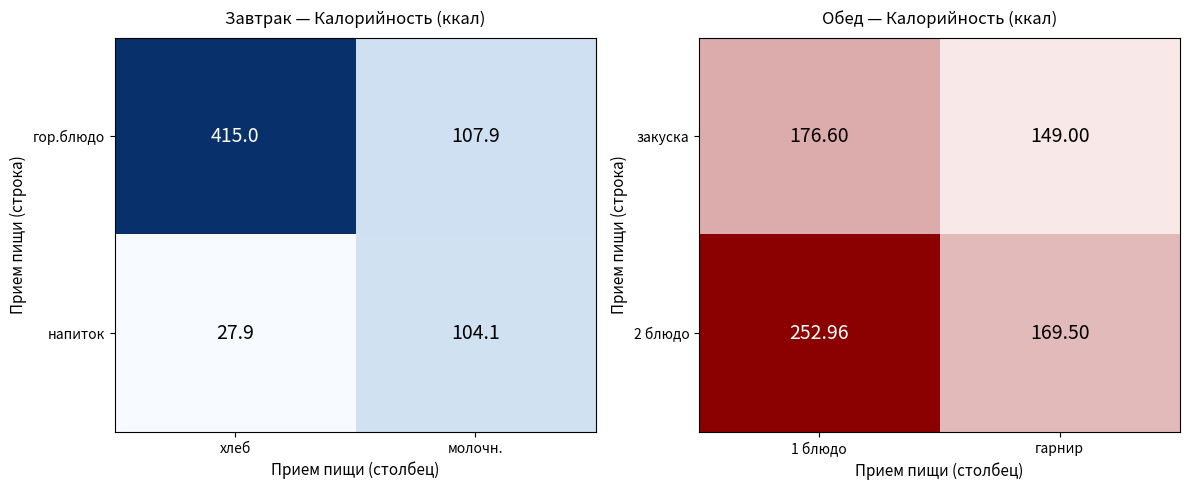

How many data points in 2 блюдо are above 252?

1